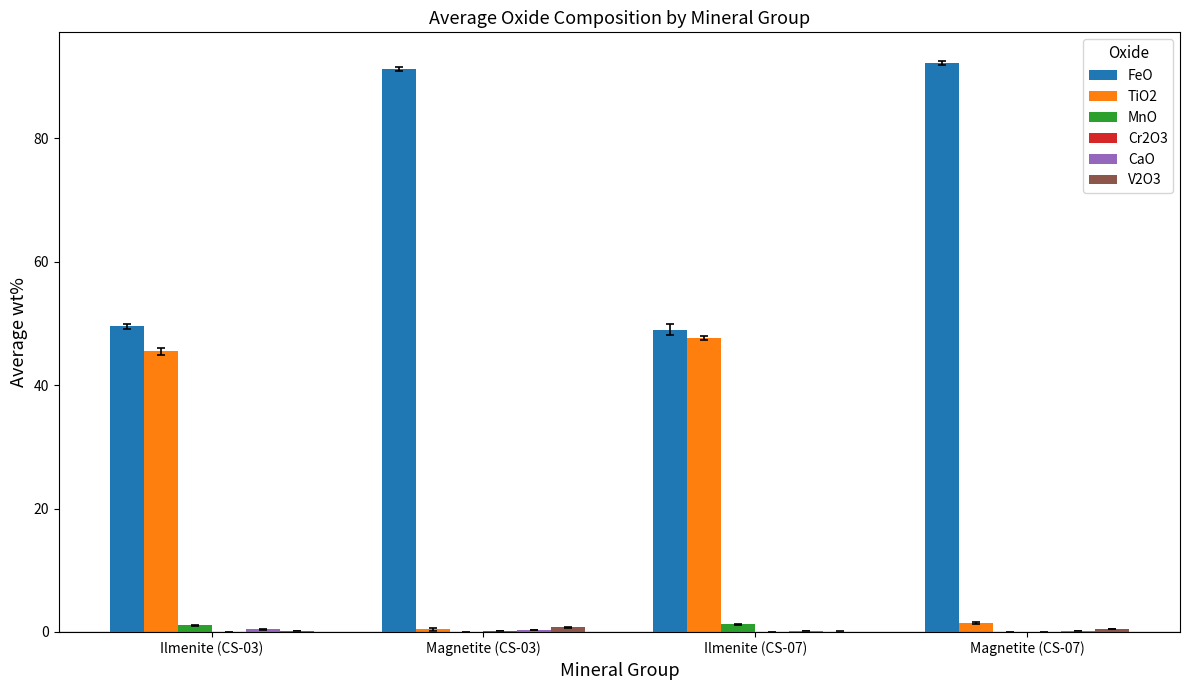

Which series has the largest total across all categories?

FeO